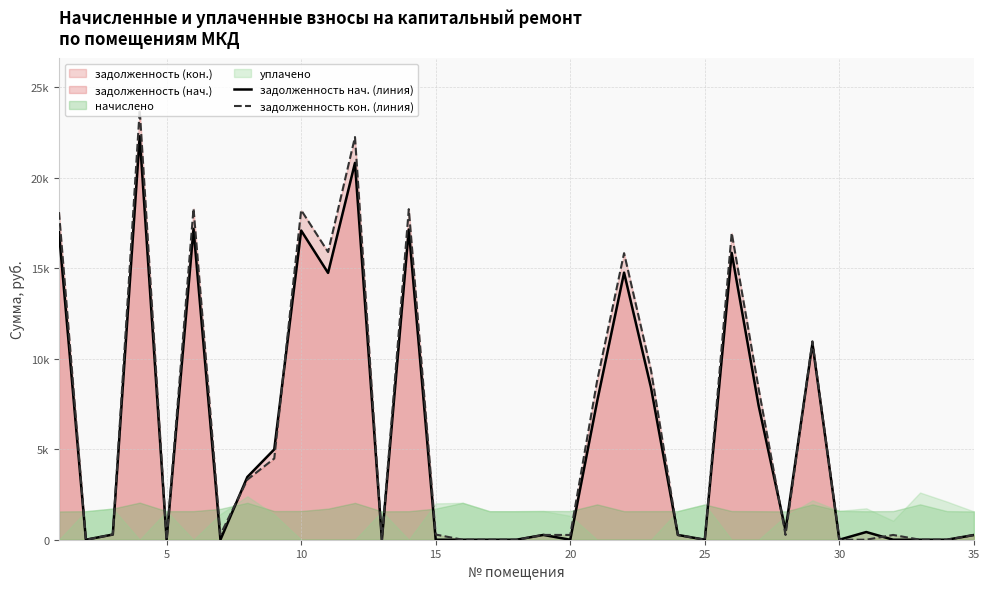

How many data points in задолженность кон. (линия) are above 284?

18